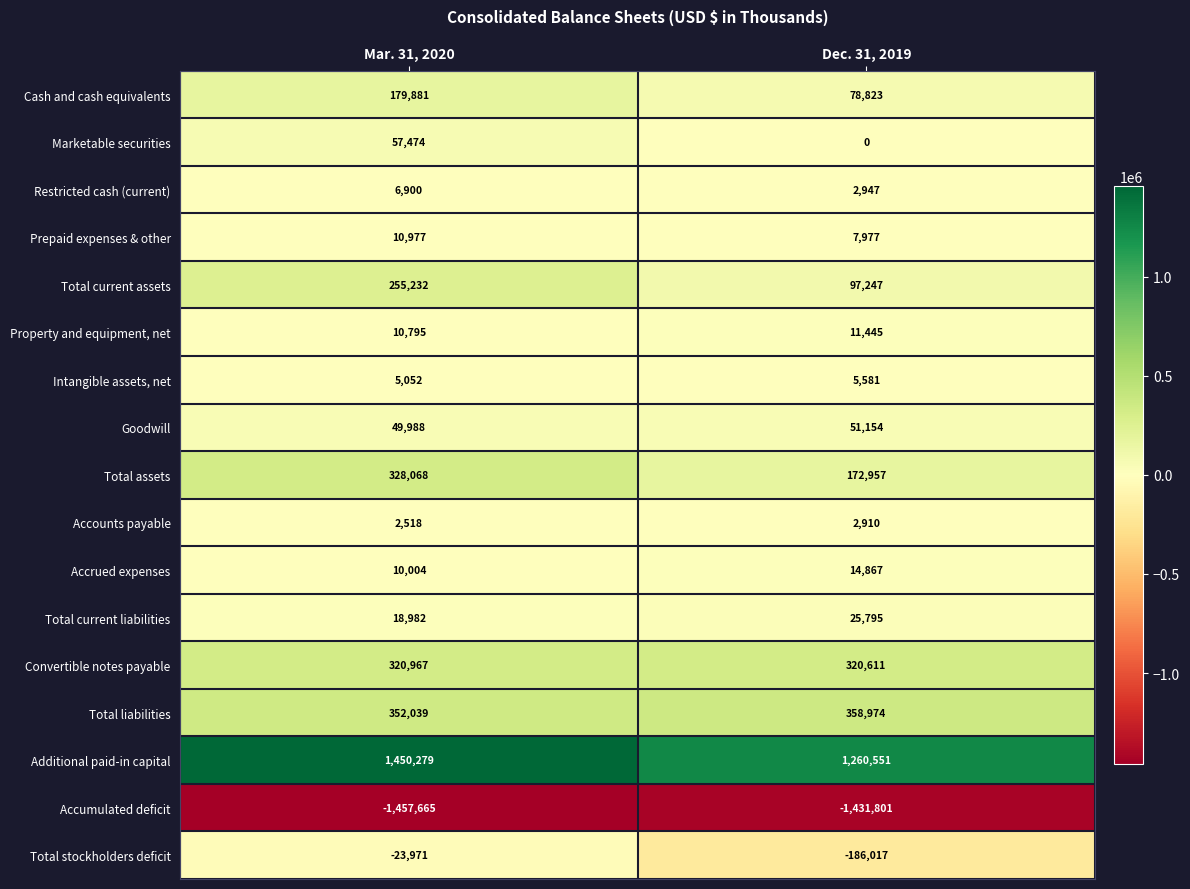

What is the approximate value of Total liabilities at Dec. 31, 2019, to the nearest 50?

358950